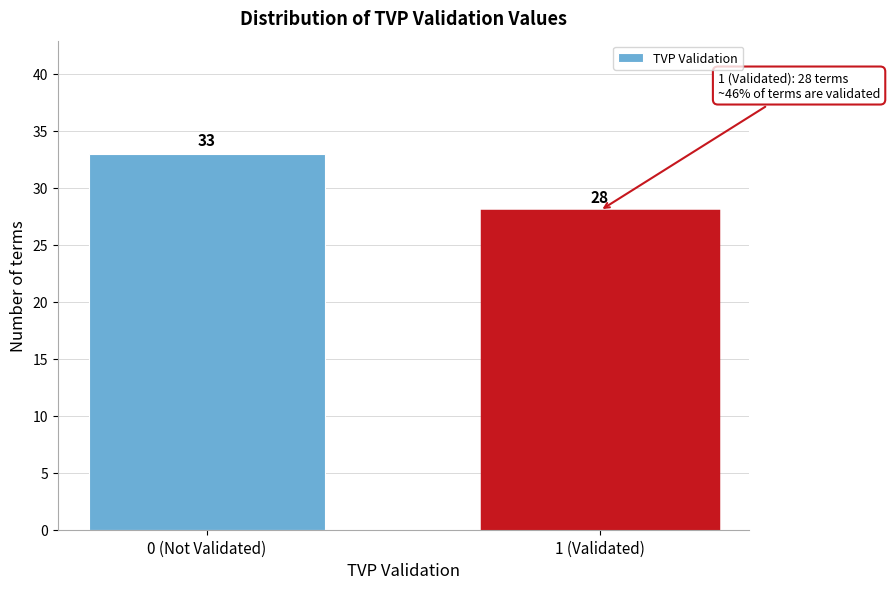

Reading left to right, list all the values displayed in this chart.

0 (Not Validated)=33	1 (Validated)=28